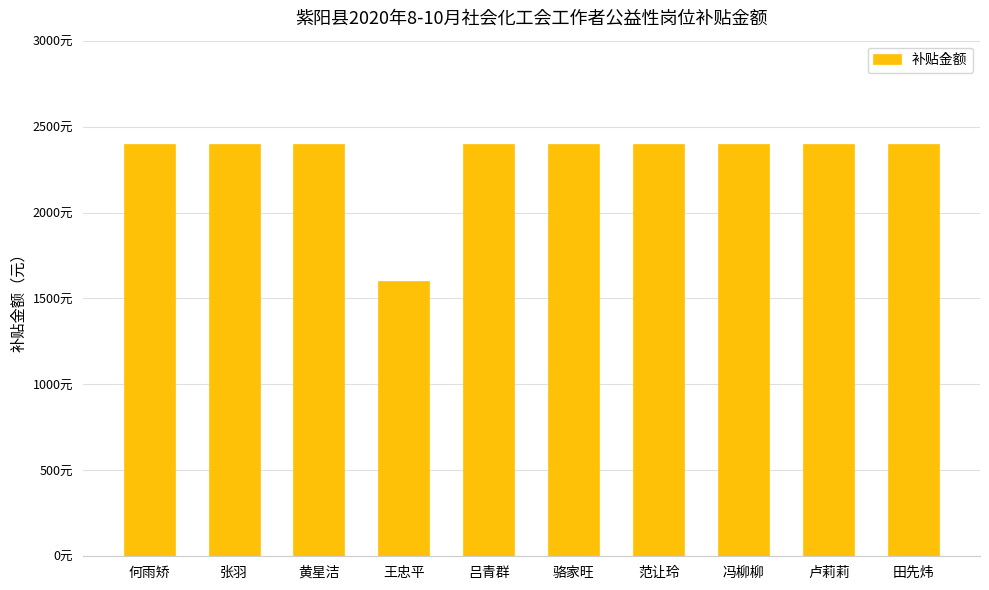

Are the bars horizontal?

No